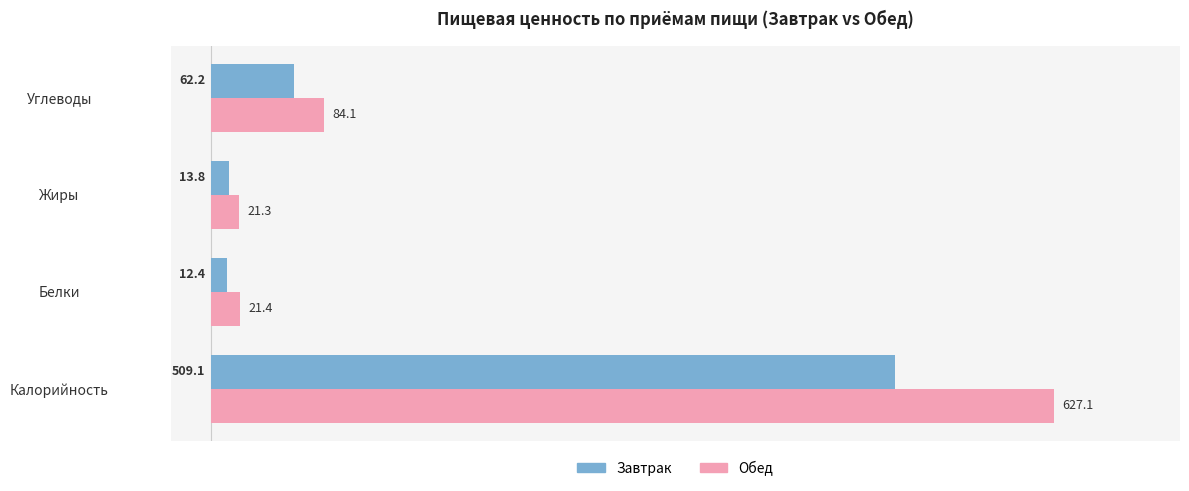

At which label does Обед reach its minimum?

Жиры